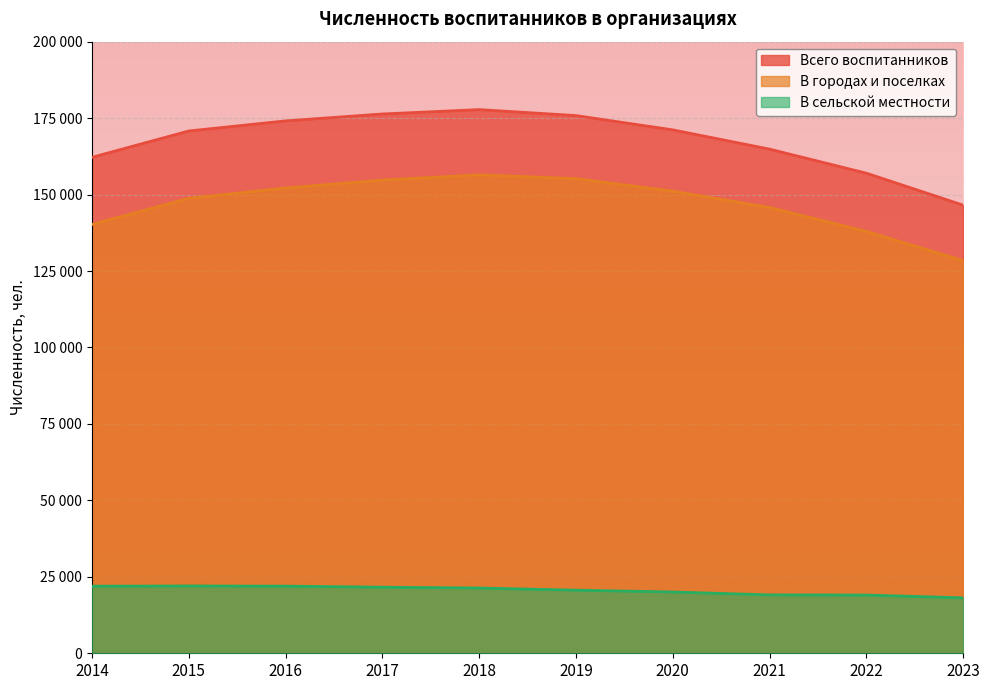

At 2022, list the series in order from largest to smallest.

Всего воспитанников, В городах и поселках, В сельской местности